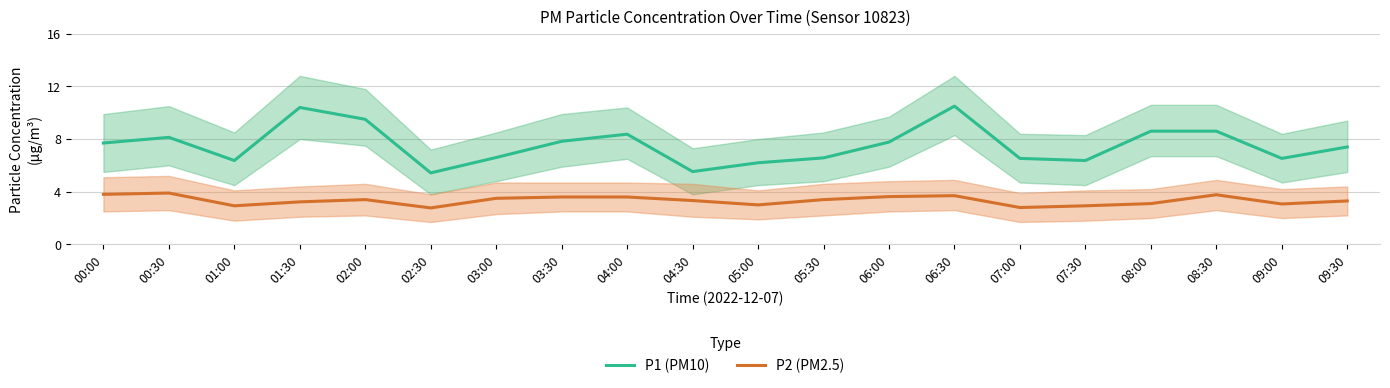

Is this an area chart (filled region under the line)?

No